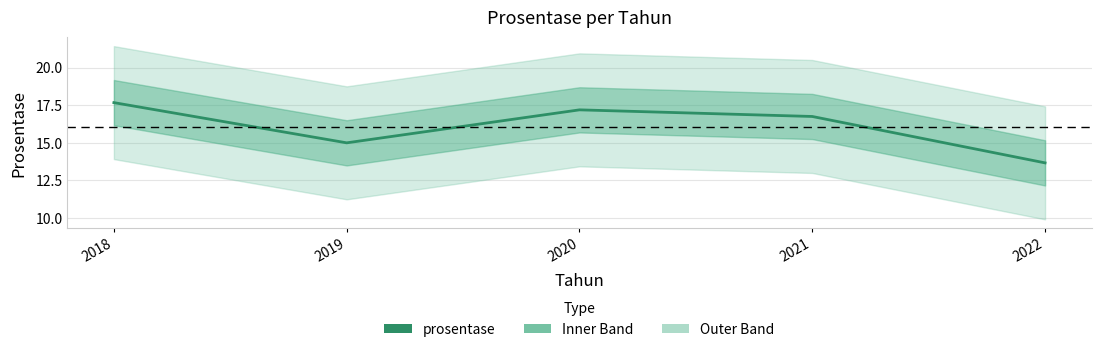

How many values are below 16?

2